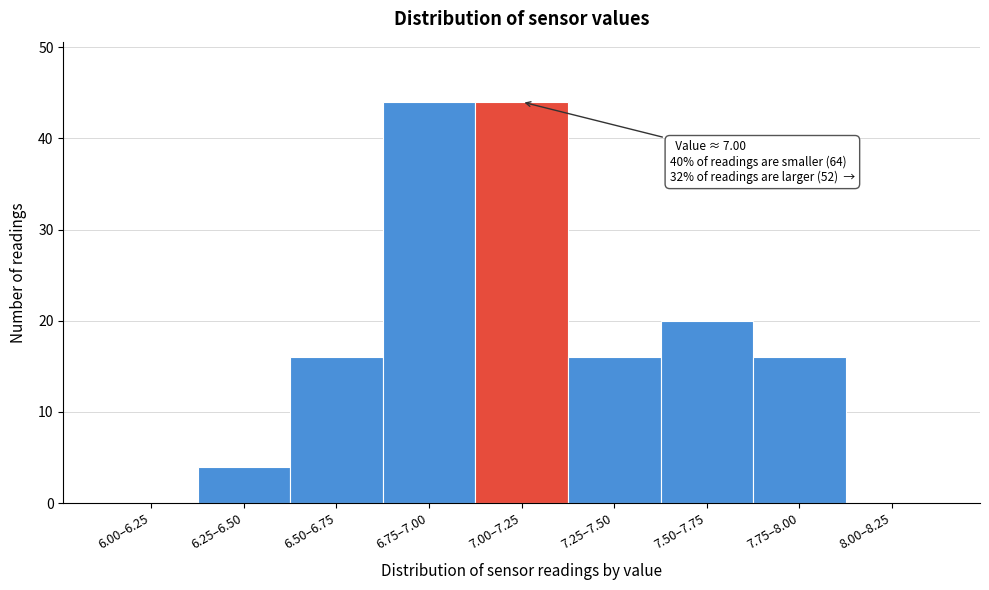

Reading left to right, extract all data points from this chart.

6.00–6.25=0	6.25–6.50=4	6.50–6.75=16	6.75–7.00=44	7.00–7.25=44	7.25–7.50=16	7.50–7.75=20	7.75–8.00=16	8.00–8.25=0